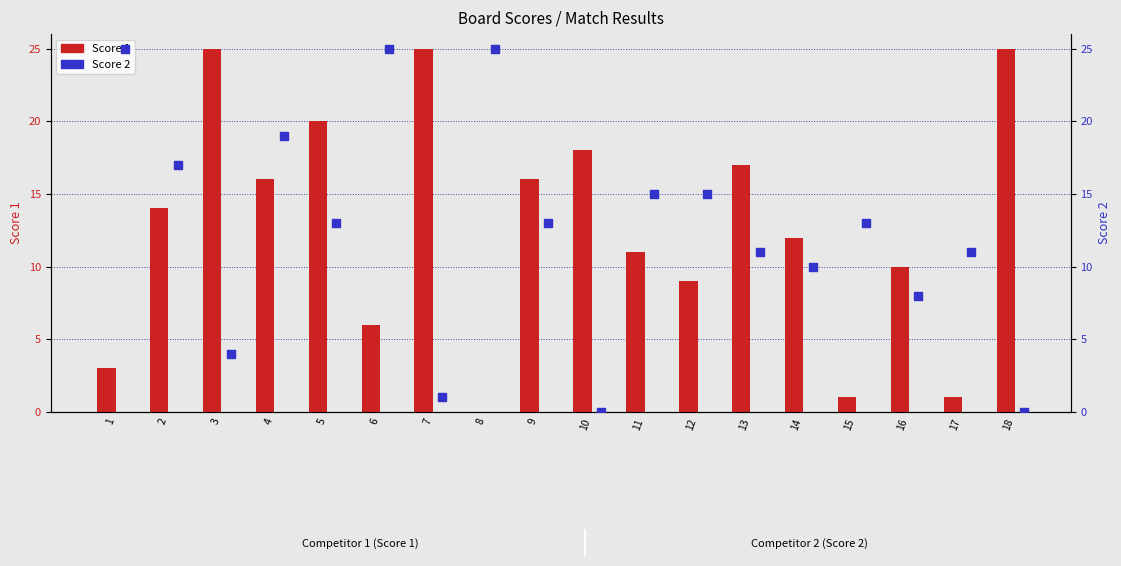

What are all the series names shown in the legend?

Score 1, Score 2